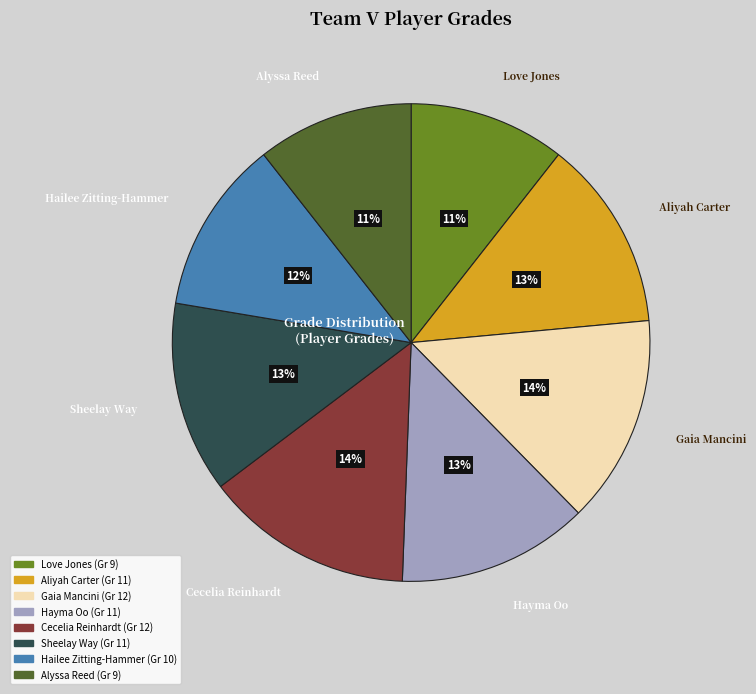

Is the sum of Hayma Oo and Gaia Mancini greater than half?

No